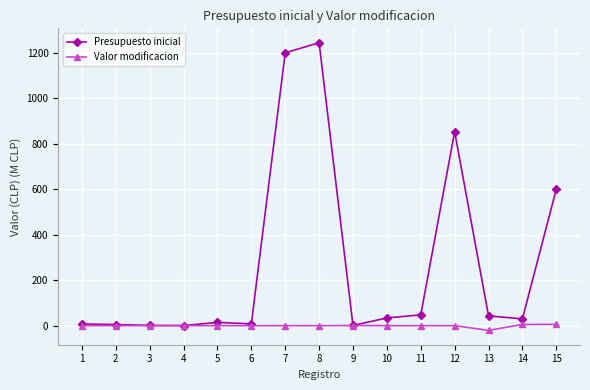

What is the total value across all series at 6?

7.9